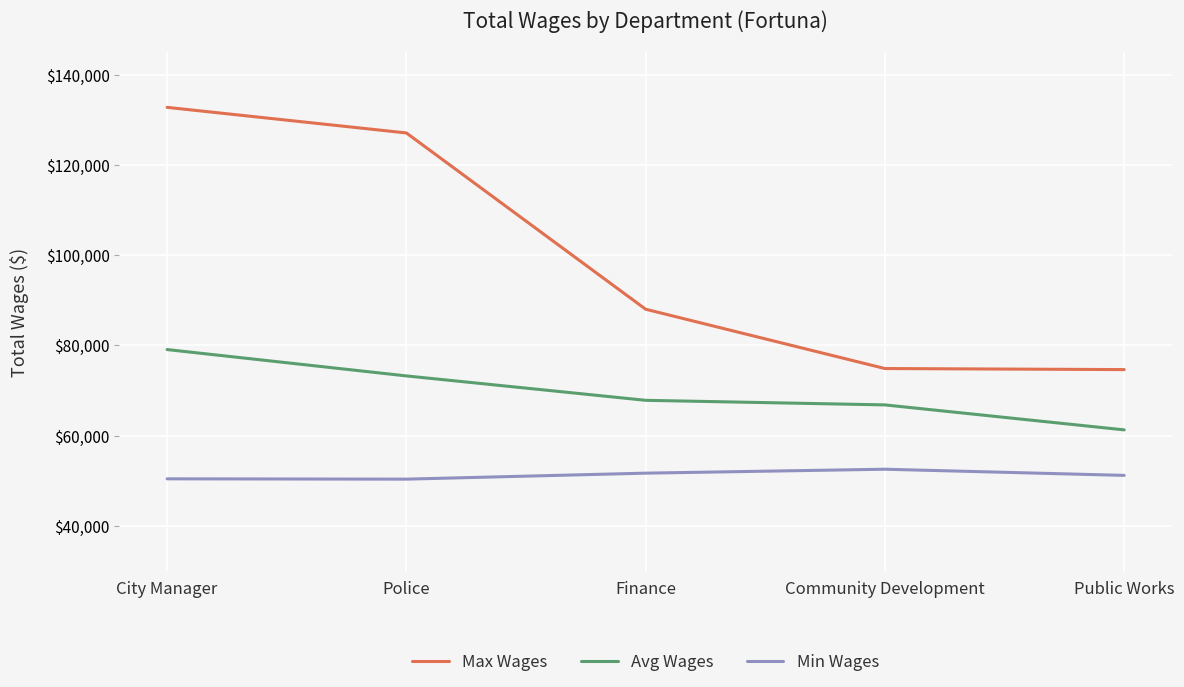

Count the number of data series in this chart.

3